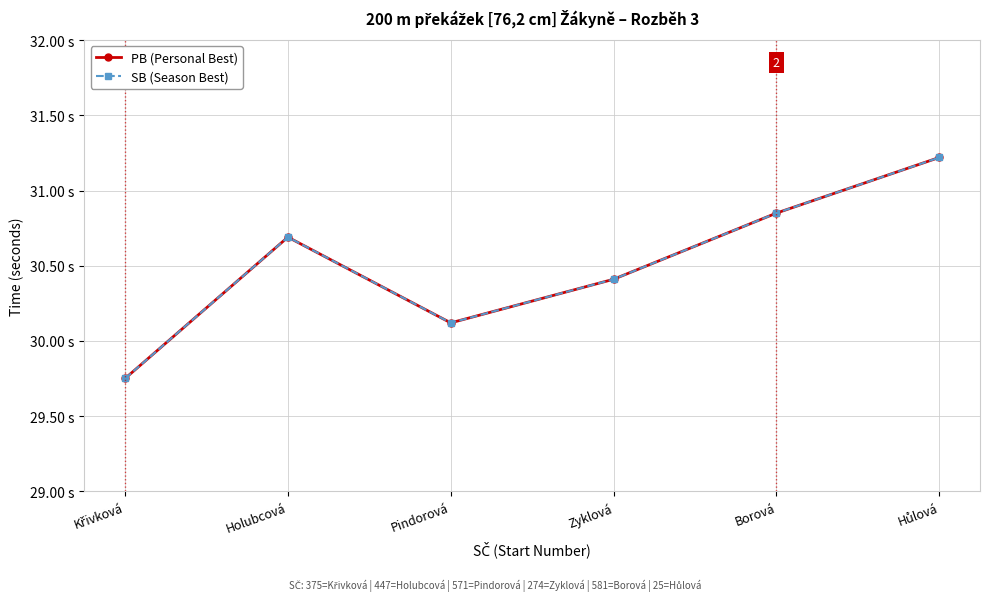

What is the difference between the SB (Season Best) values at Pindorová and Hůlová?

1.1